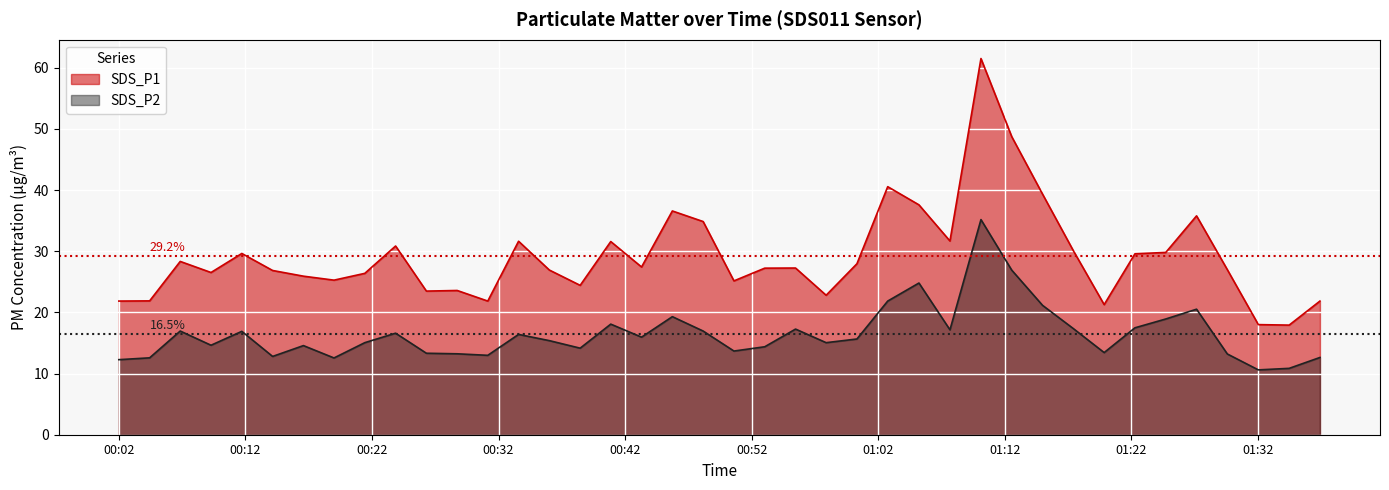

At which category does SDS_P2 reach its first local valley?

2021/11/05 00:09:17